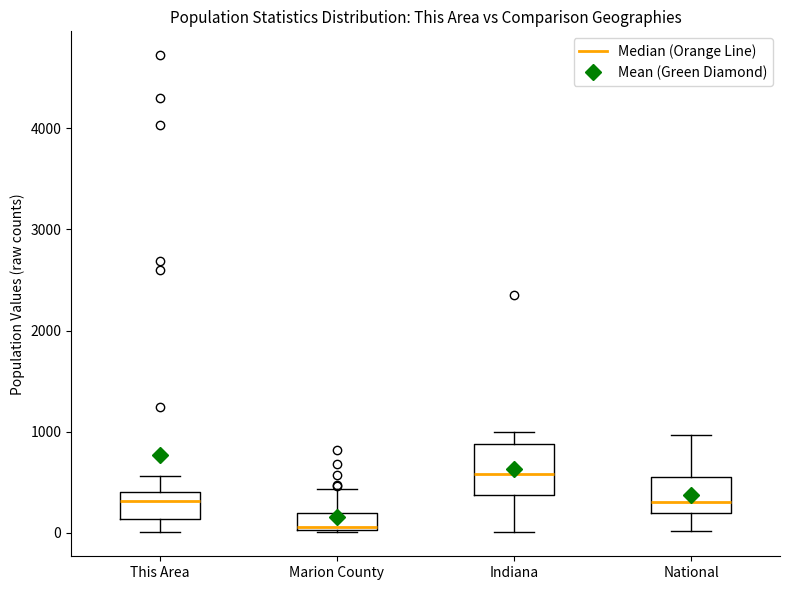

Which box has the highest median line?

Indiana